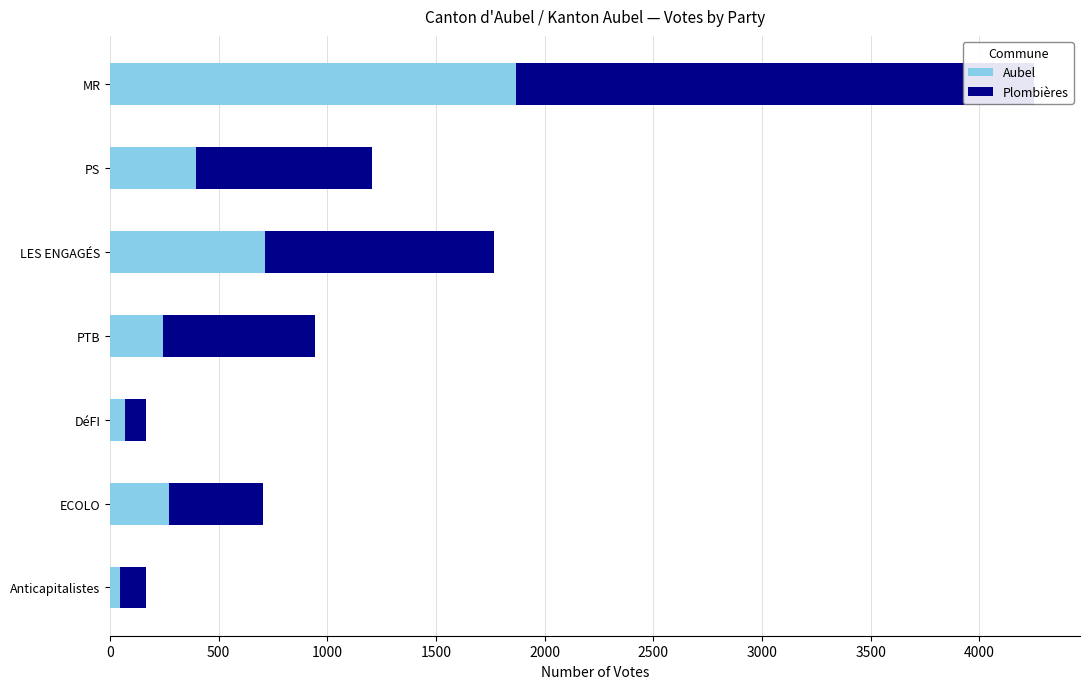

Are the bars horizontal?

Yes